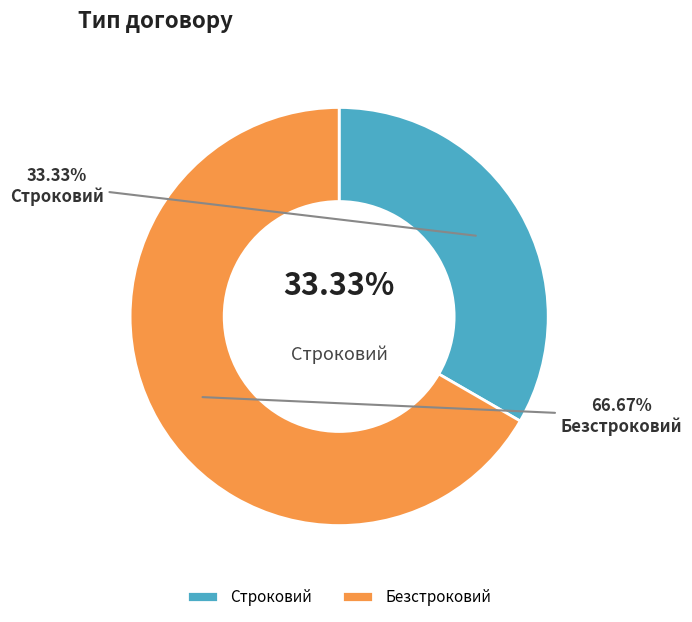

Approximately how many times larger is the value at Строковий compared to Безстроковий?

0.5